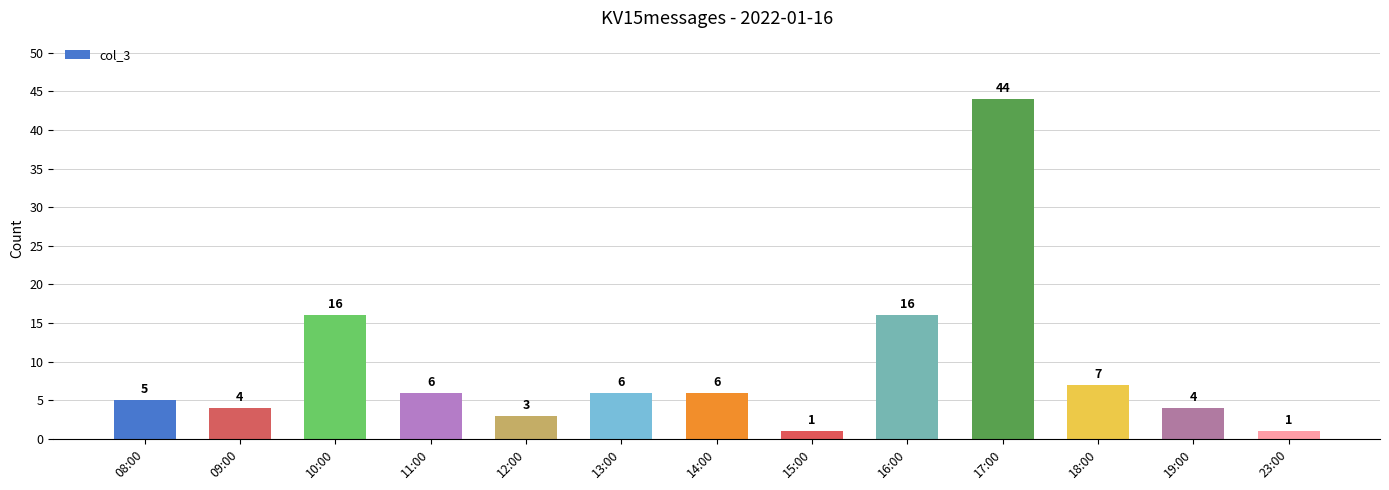

True or false: the data shows 3 at 12:00.

True